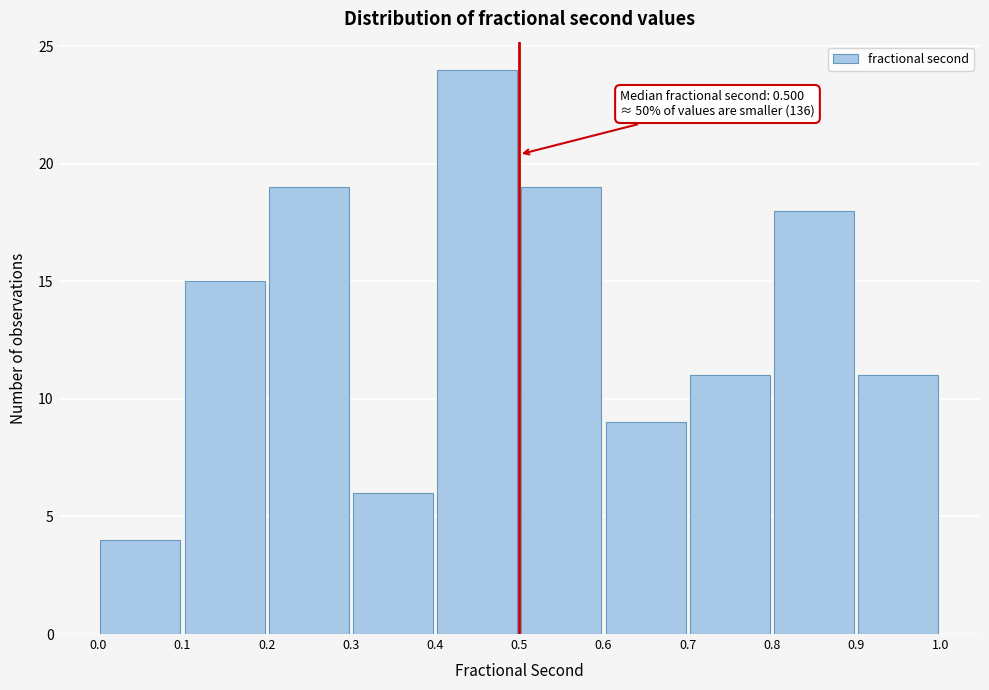

Over which range of the x-axis is the bar tallest?

0.4 to 0.5